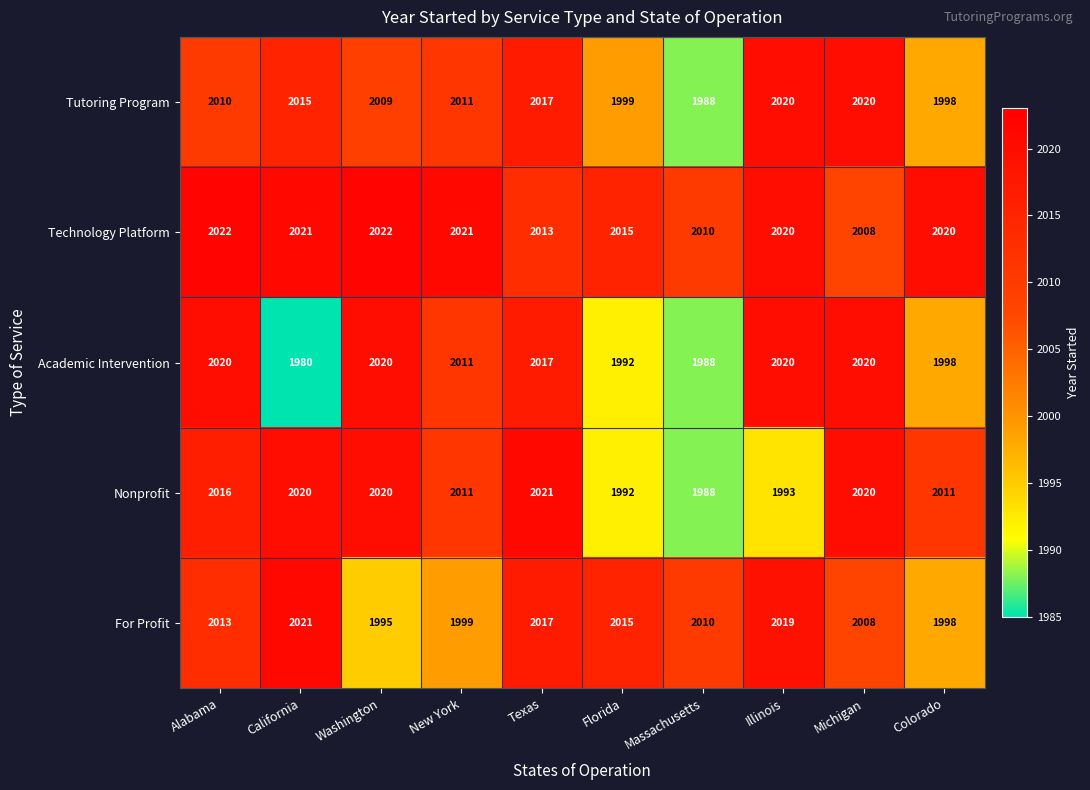

At which category is the sum across all series the highest?

Texas